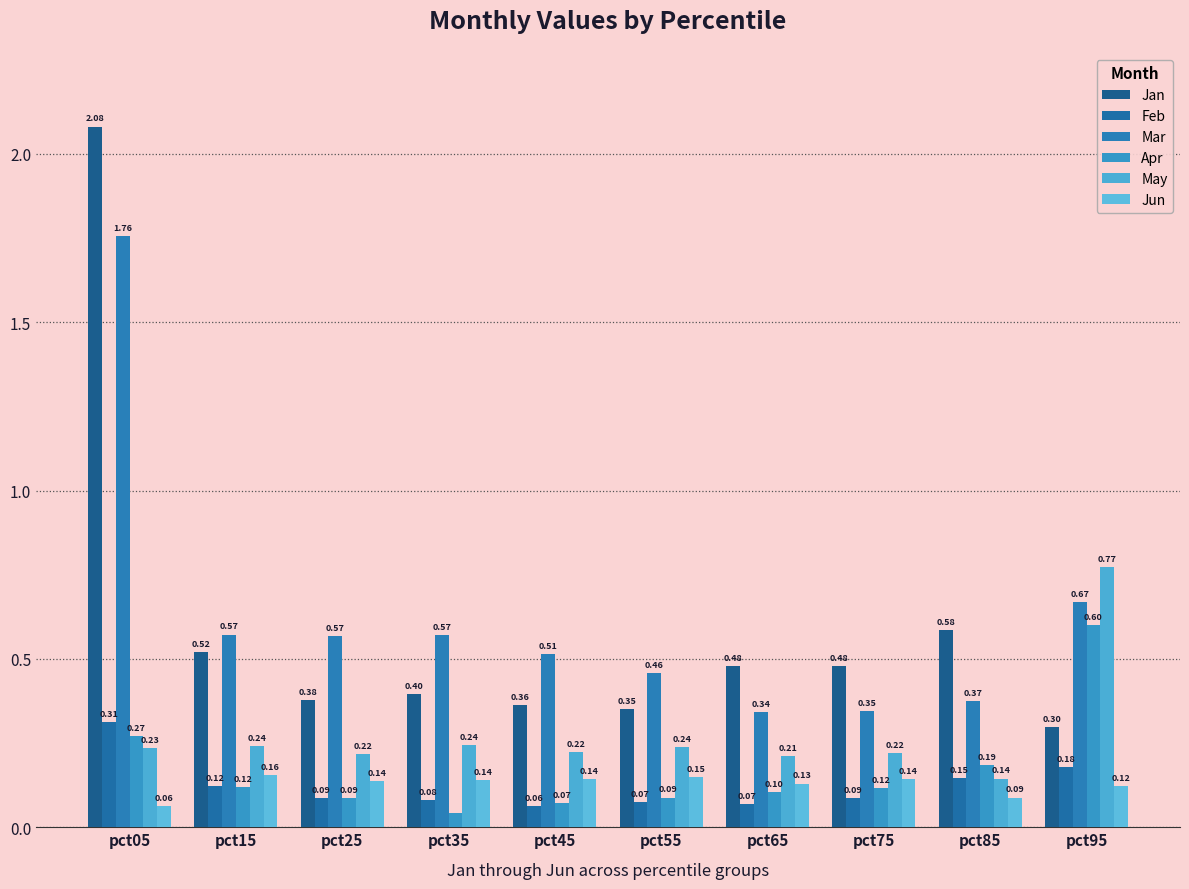

At pct85, list the series in order from smallest to largest.

Jun, May, Feb, Apr, Mar, Jan